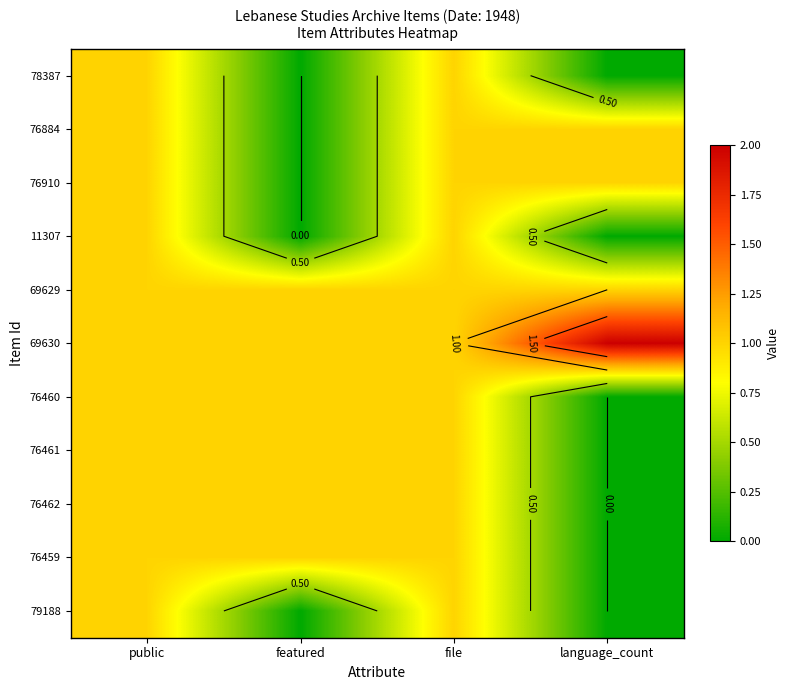

What is the sum of all 76460 values?

3